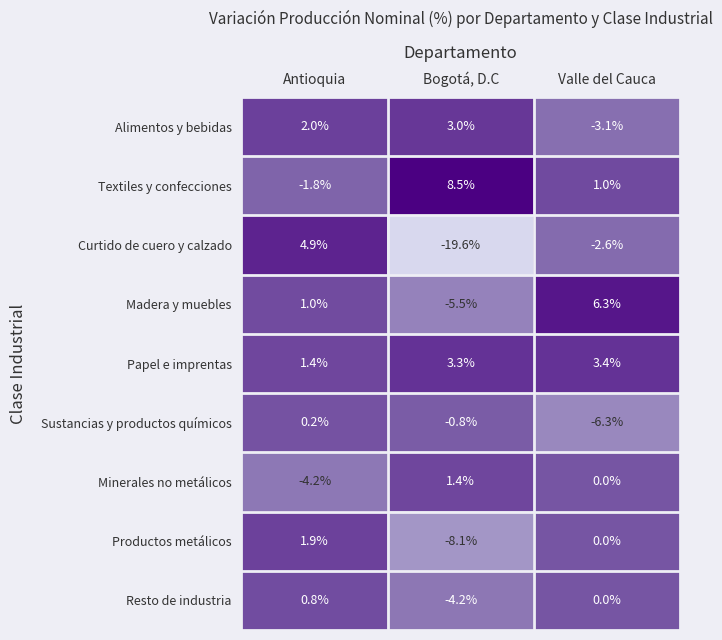

Which series changed the most between Antioquia and Bogotá, D.C?

Curtido de cuero y calzado